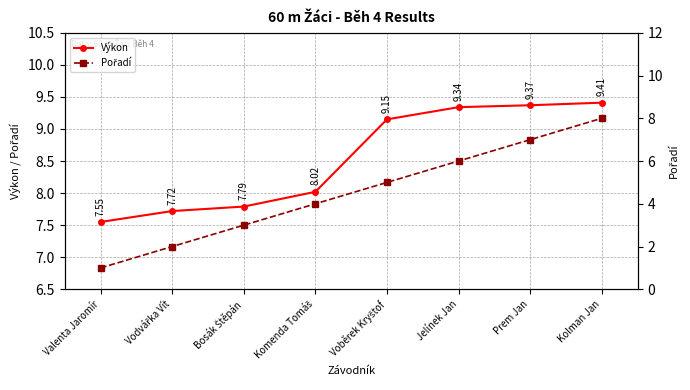

Reading left to right, extract all data points from this chart.

Výkon: Valenta Jaromír=7.5	Vodvářka Vít=7.7	Bosák Štěpán=7.8	Komenda Tomáš=8.0	Voběrek Kryštof=9.2	Jelínek Jan=9.3	Prem Jan=9.4	Kolman Jan=9.4
Pořadí: Valenta Jaromír=1.0	Vodvářka Vít=2.0	Bosák Štěpán=3.0	Komenda Tomáš=4.0	Voběrek Kryštof=5.0	Jelínek Jan=6.0	Prem Jan=7.0	Kolman Jan=8.0